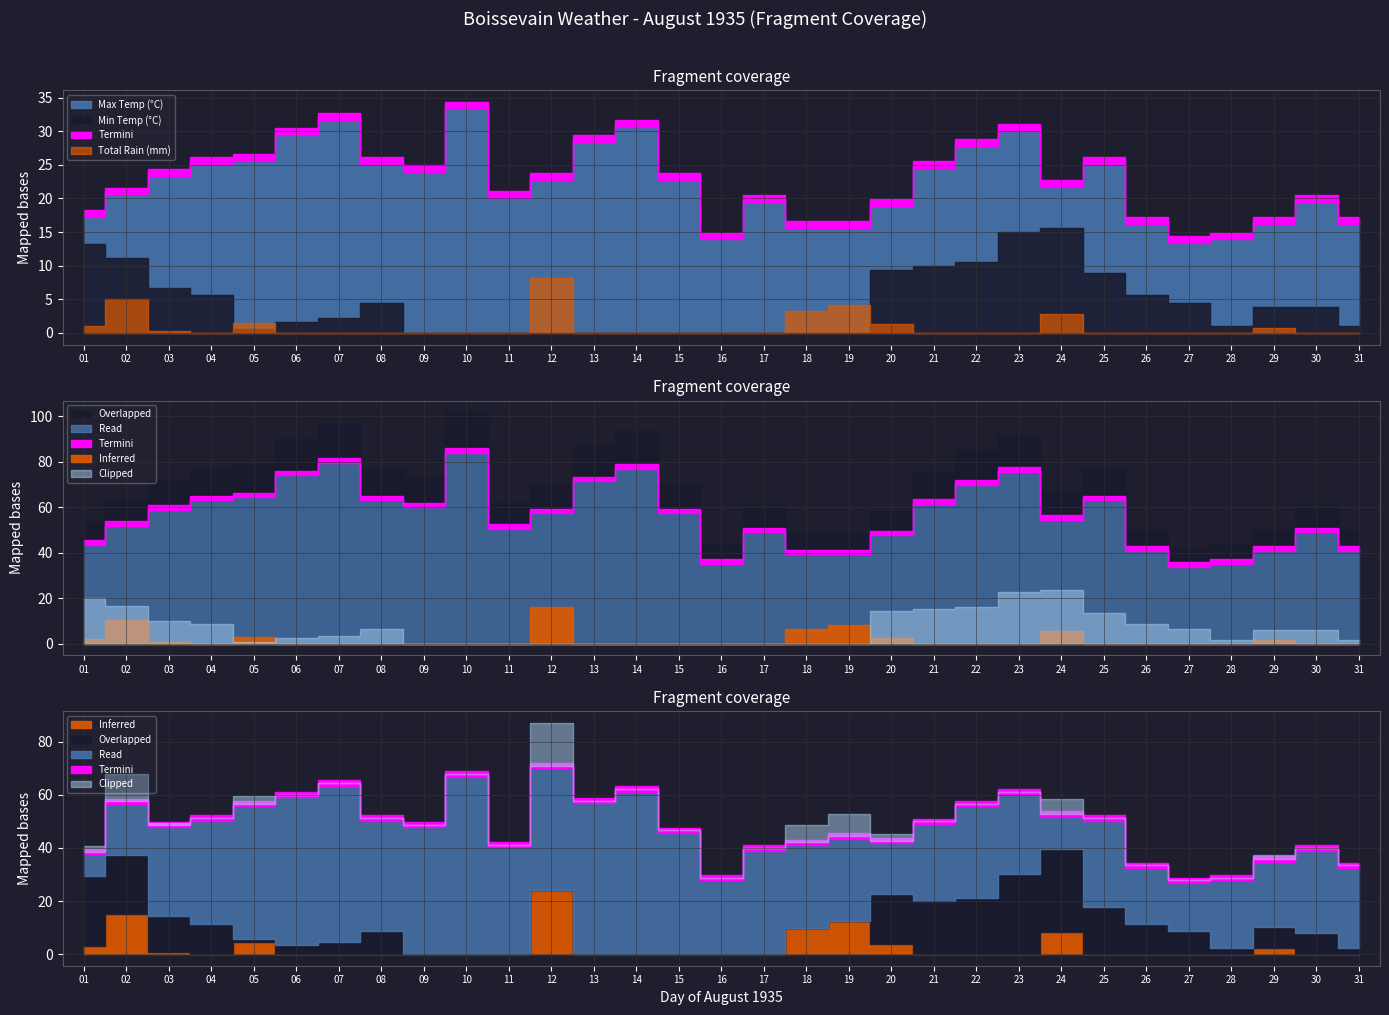

Rank the categories by Min Temp (°C) value from lowest to highest.

09, 10, 11, 12, 13, 14, 15, 16, 17, 18, 19, 05, 28, 31, 06, 07, 29, 30, 08, 27, 04, 26, 03, 25, 20, 21, 22, 02, 01, 23, 24